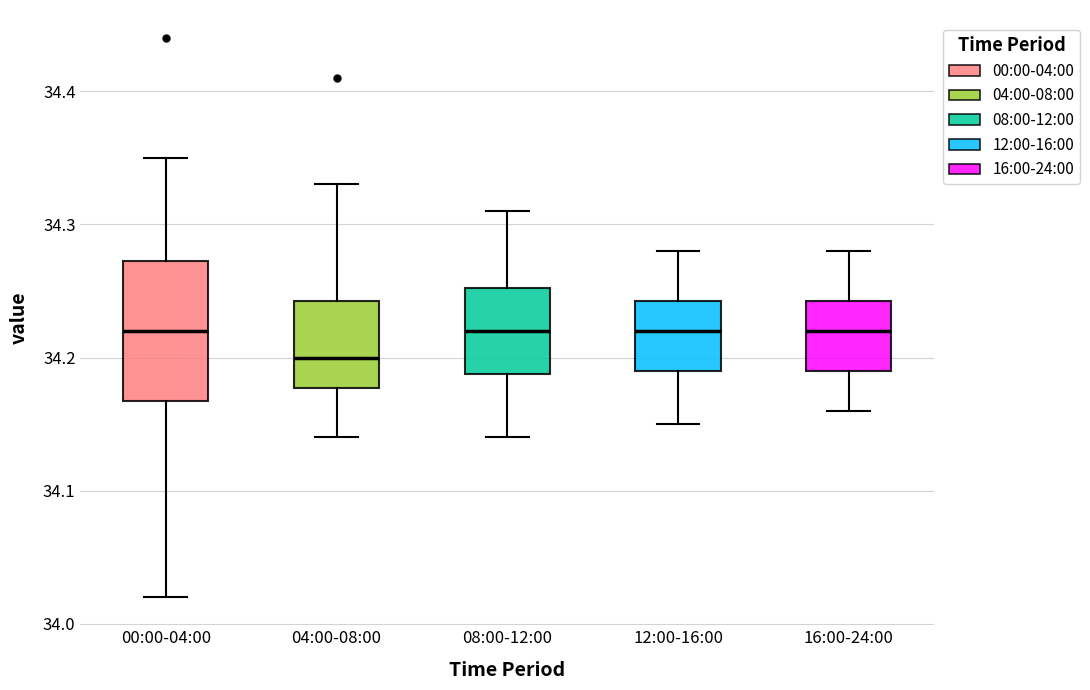

Reading left to right, transcribe this box plot: for each box, give where its median line is, the range the box spans, and where its two whiskers end, as read against the y-axis. The values are not printed on the chart, so give them approximately, as read against the axis.

00:00-04:00: median 34.22, box 34.17 to 34.27, whiskers 34.02 to 34.35
04:00-08:00: median 34.20, box 34.18 to 34.24, whiskers 34.14 to 34.33
08:00-12:00: median 34.22, box 34.19 to 34.25, whiskers 34.14 to 34.31
12:00-16:00: median 34.22, box 34.19 to 34.24, whiskers 34.15 to 34.28
16:00-24:00: median 34.22, box 34.19 to 34.24, whiskers 34.16 to 34.28